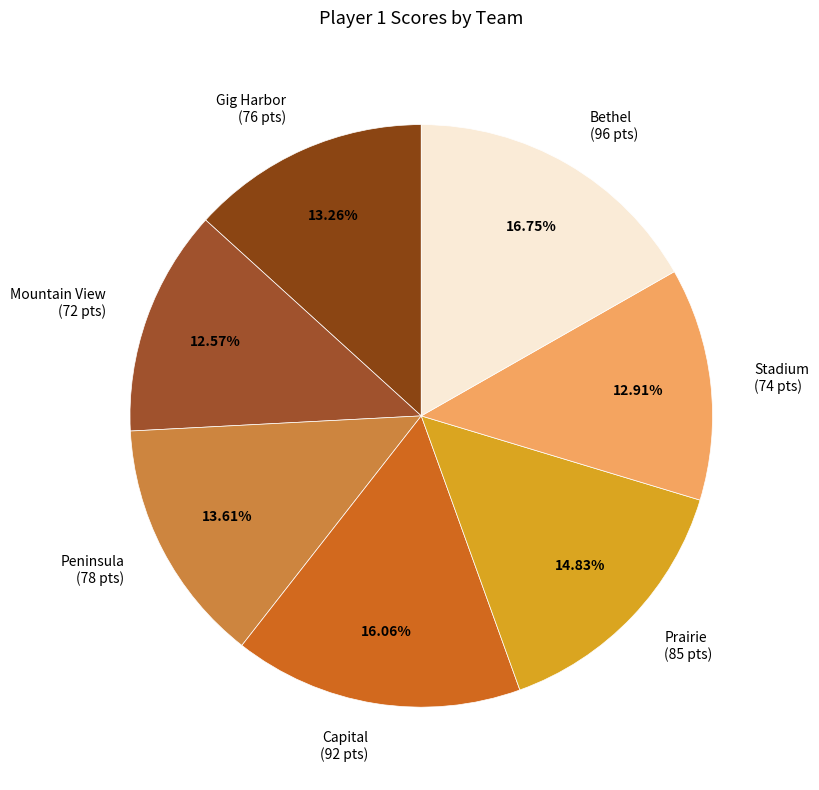

What percentage is the Stadium slice, to the nearest percent?

13%